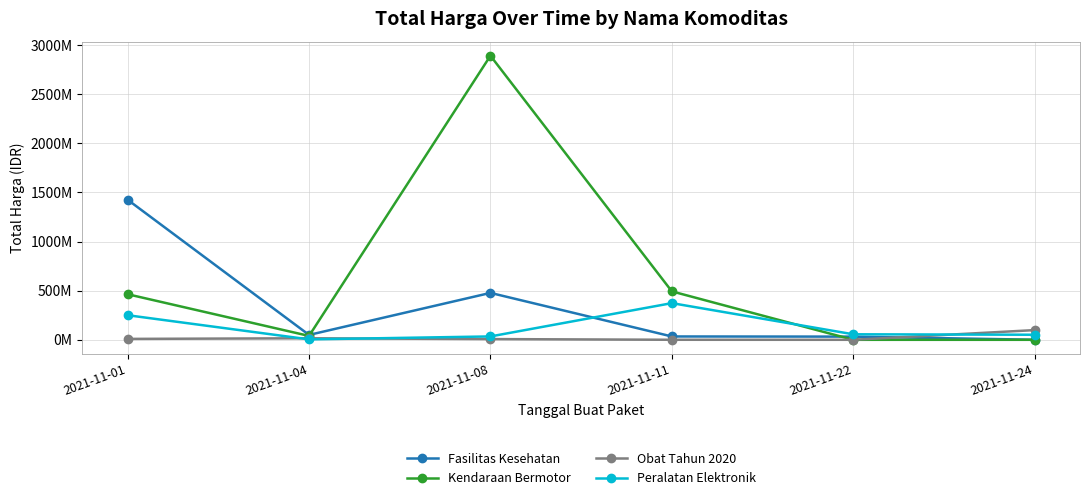

What is the sum of all Peralatan Elektronik values?

770149800